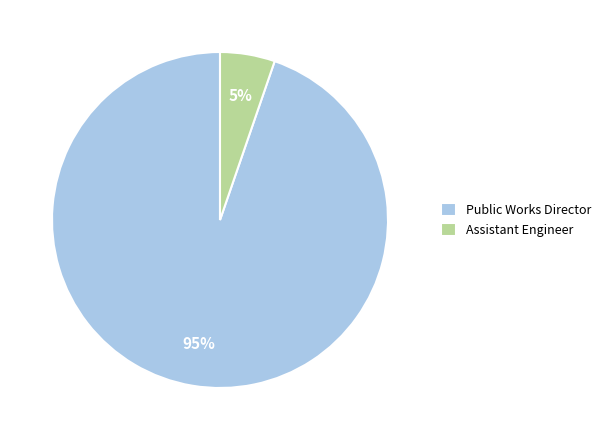

Between Assistant Engineer and Public Works Director, which is larger?

Public Works Director